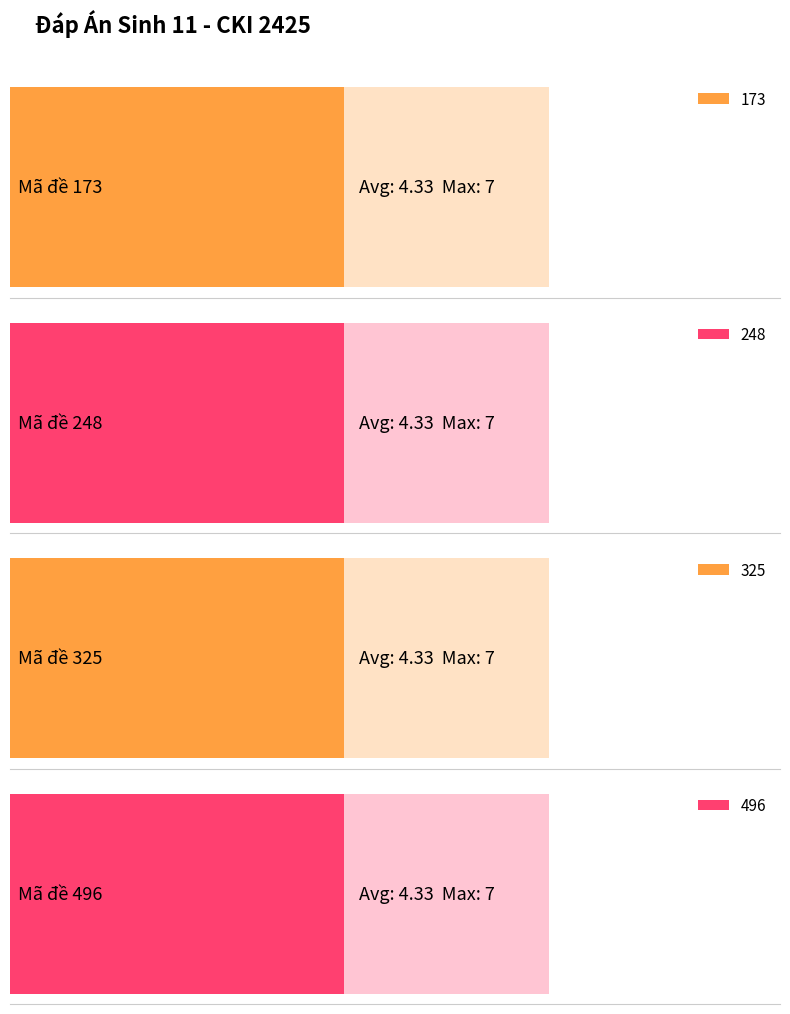

What are all the series names shown in the legend?

173, 248, 325, 496